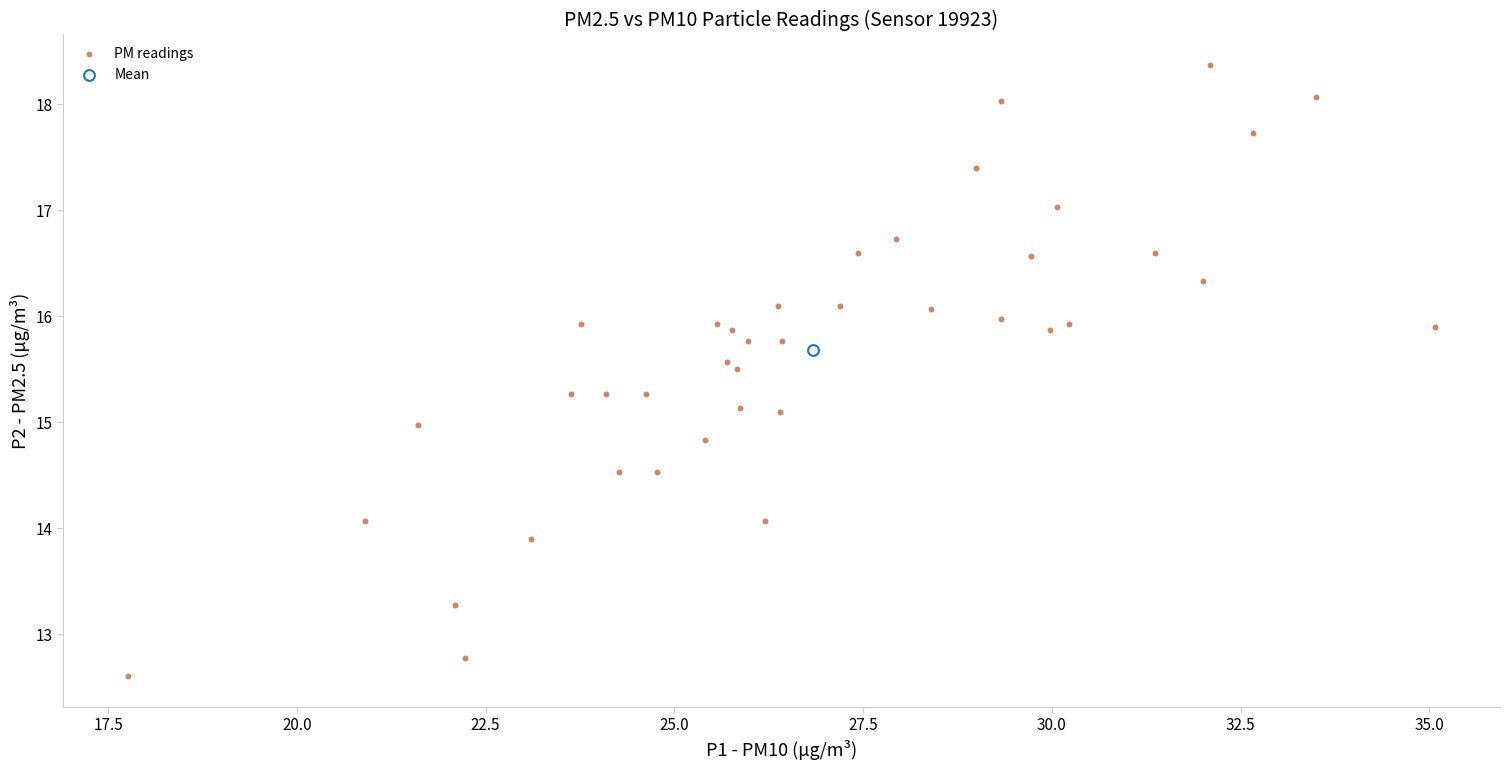

What are all the series names shown in the legend?

PM readings, Mean